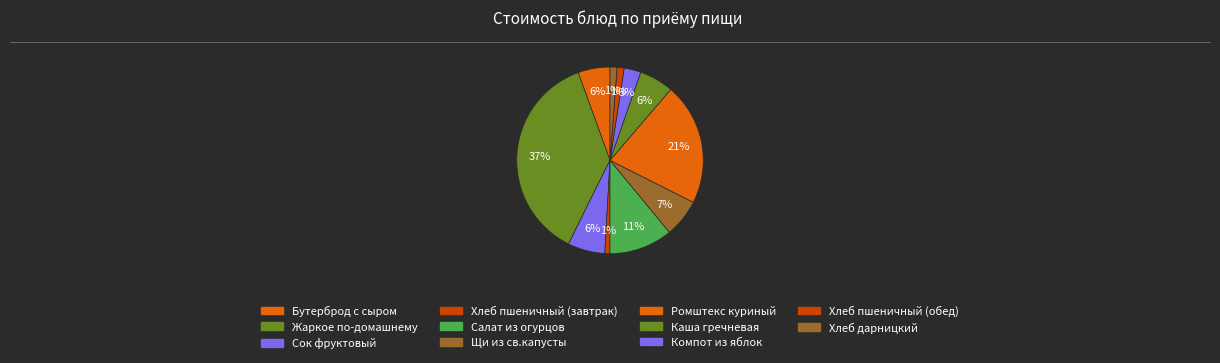

How many segments does this pie chart have?

11